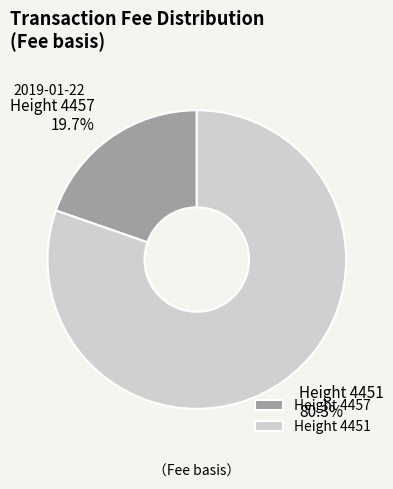

What percentage is NOT represented by Height 4451?

19.7%